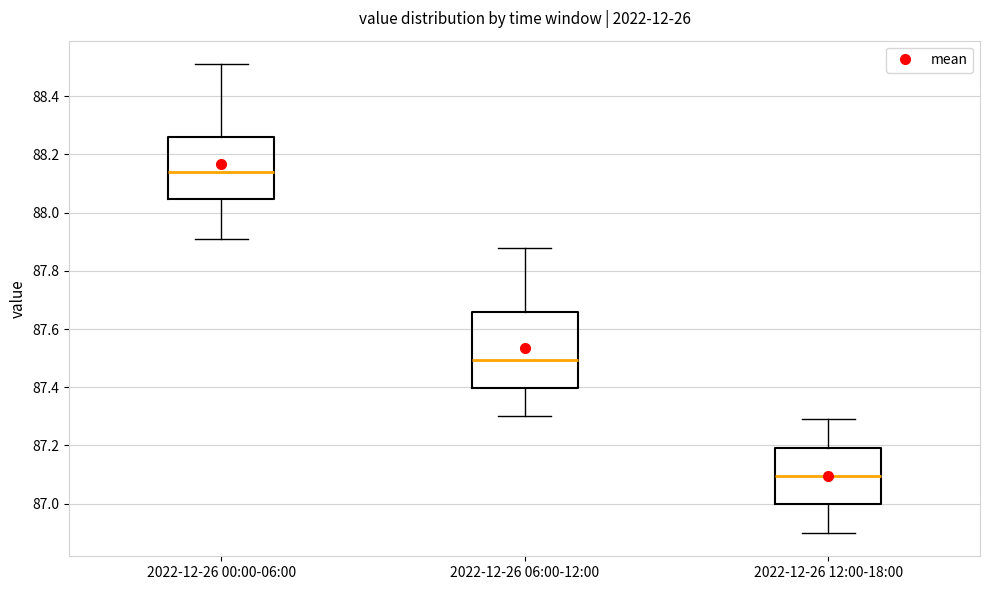

Which box is the tallest, from its lower edge to its upper edge?

2022-12-26 06:00-12:00